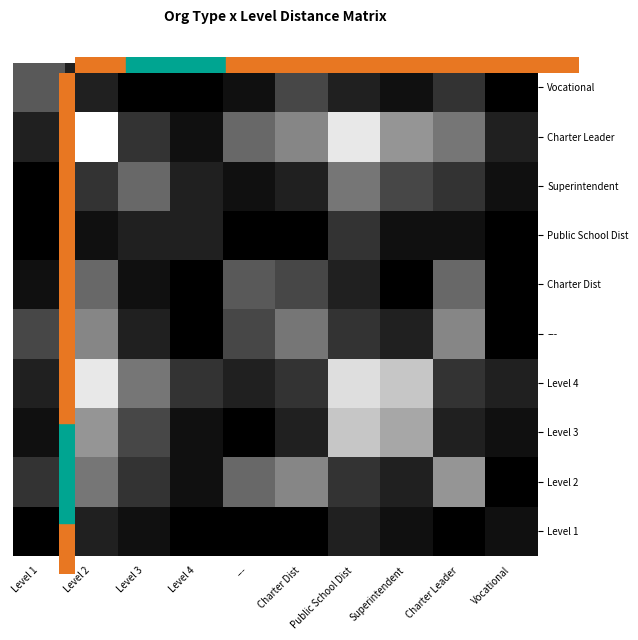

Rank the series at Level 1 from lowest to highest value.

Vocational, ---, Level 2, Charter Leader, Level 4, Charter Dist, Level 3, Superintendent, Public School Dist, Level 1